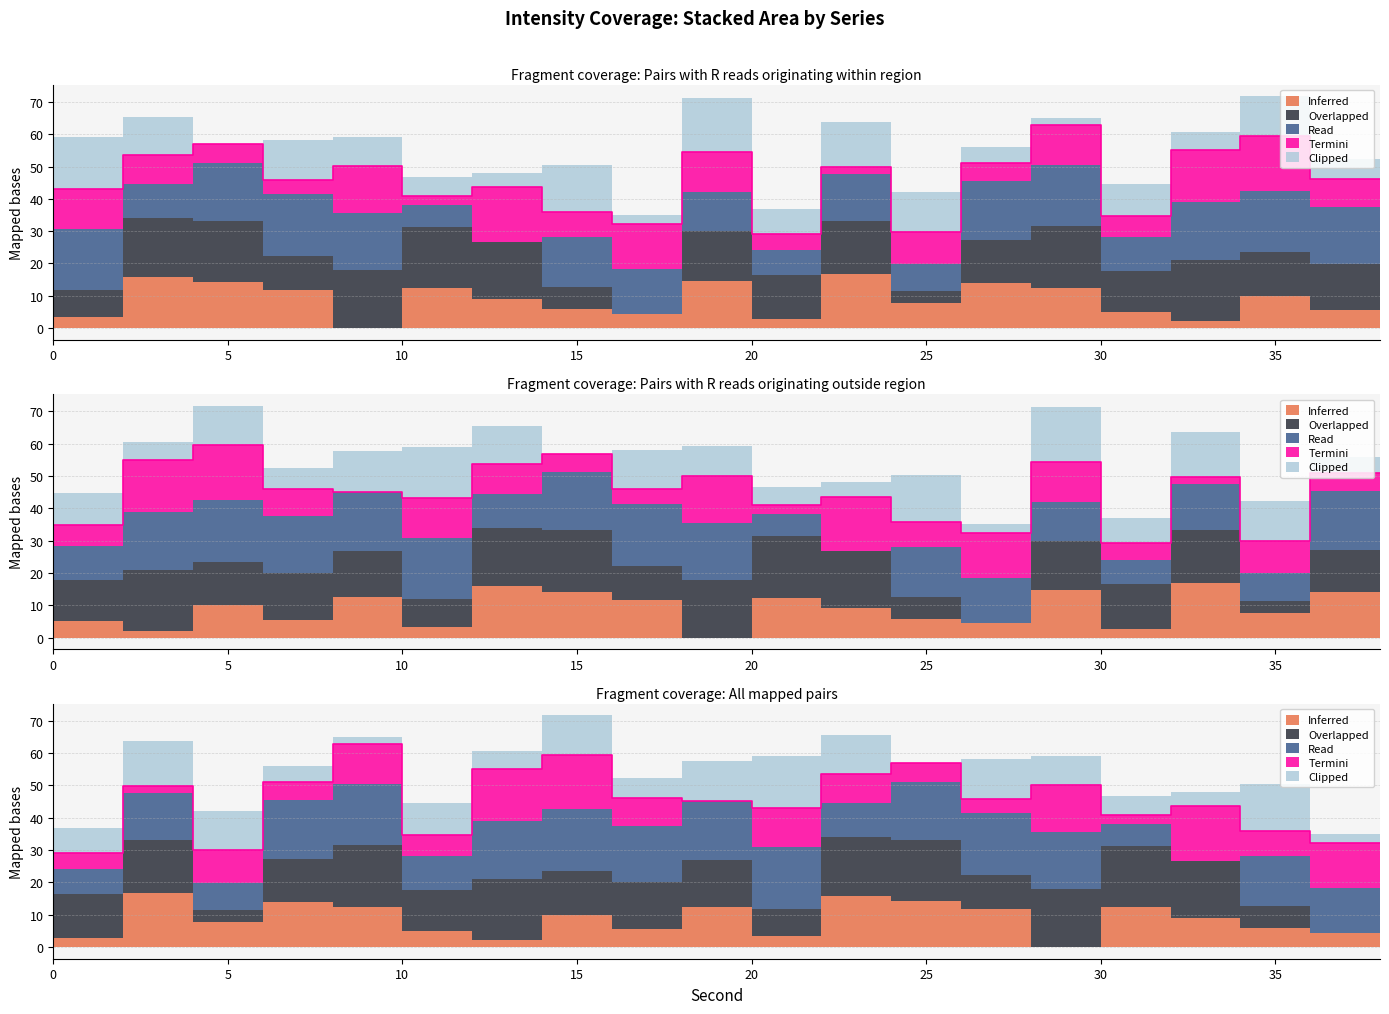

Which series has the largest total across all categories?

Read